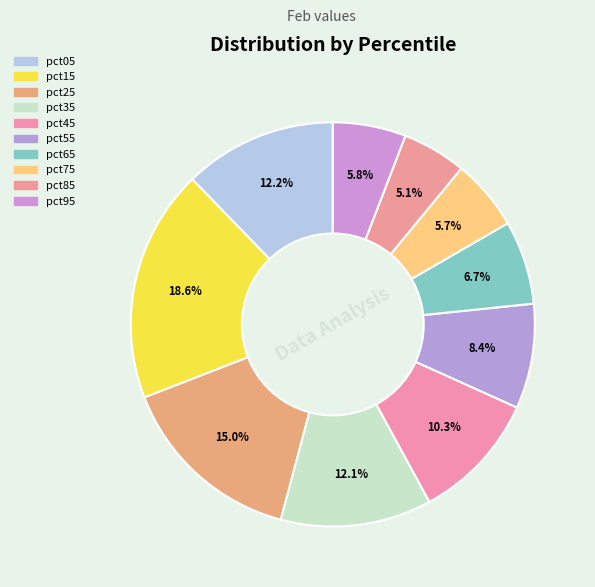

Which slice is the largest?

pct15